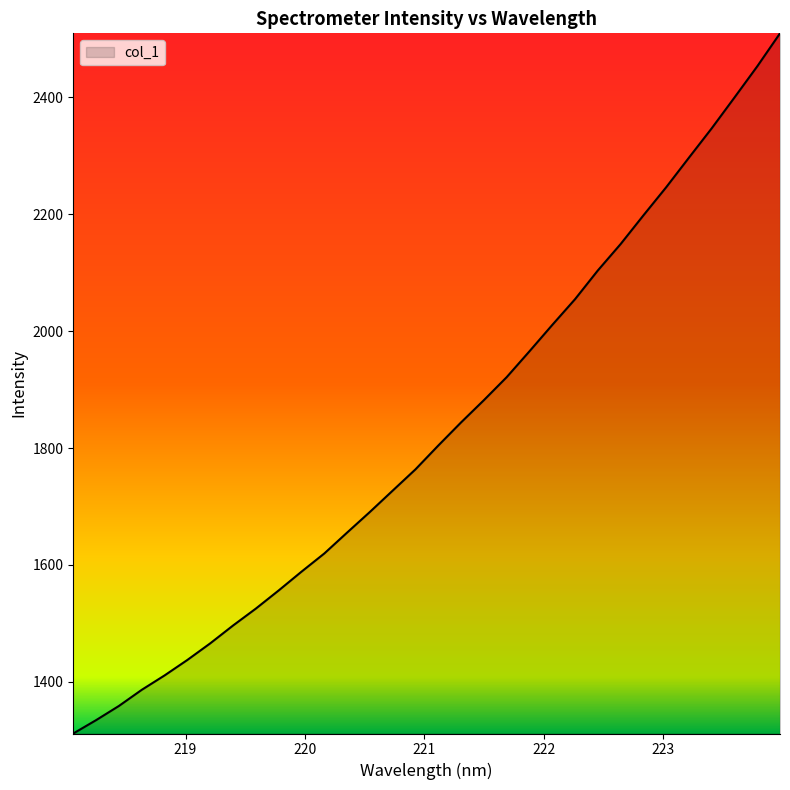

What is the minimum value shown in the chart?

1311.9